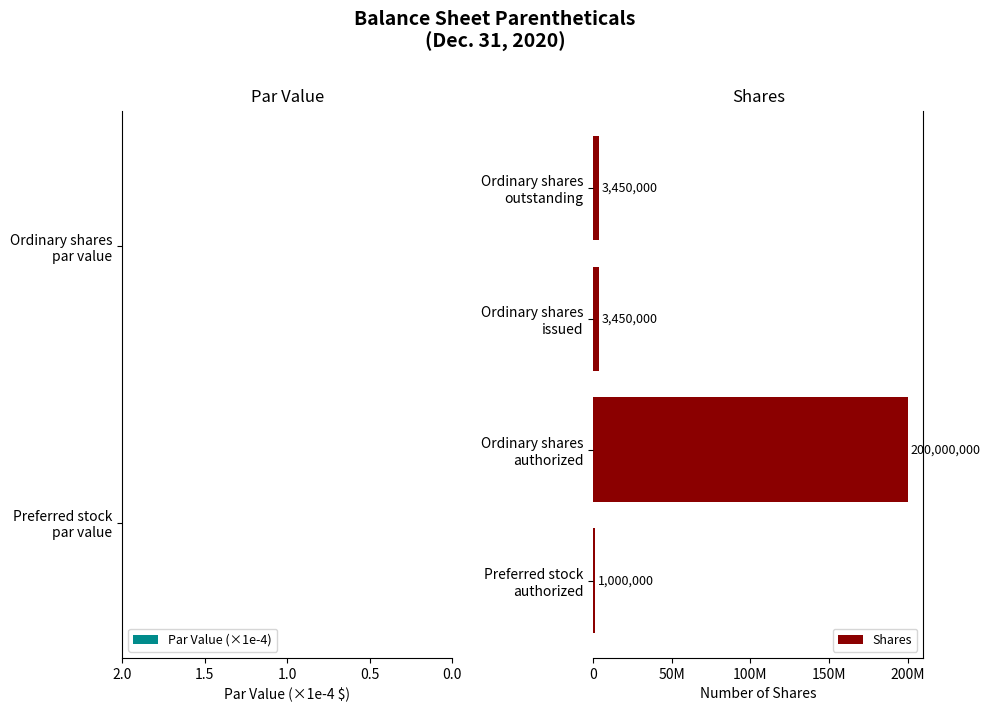

What position from the right is Ordinary shares issued?

2